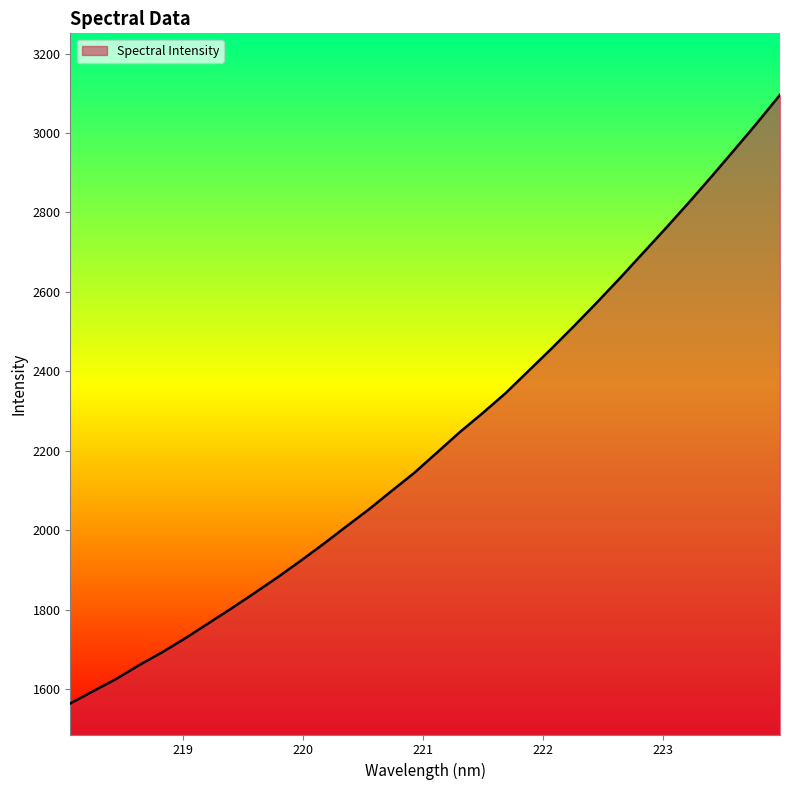

What is the greatest value displayed?

3096.2